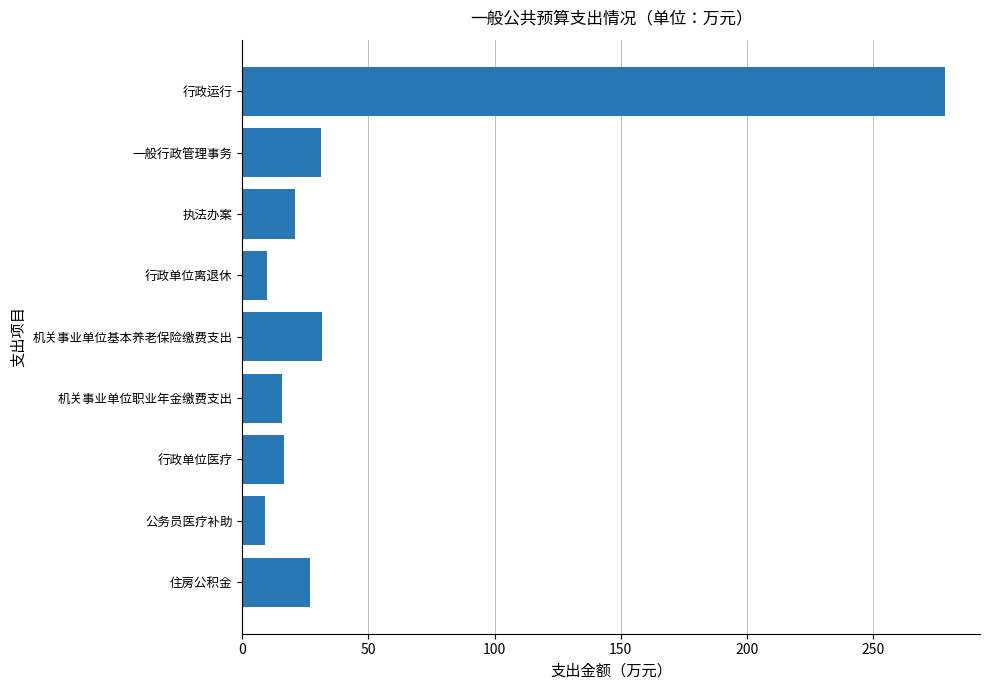

How many data points are less than 21?

4